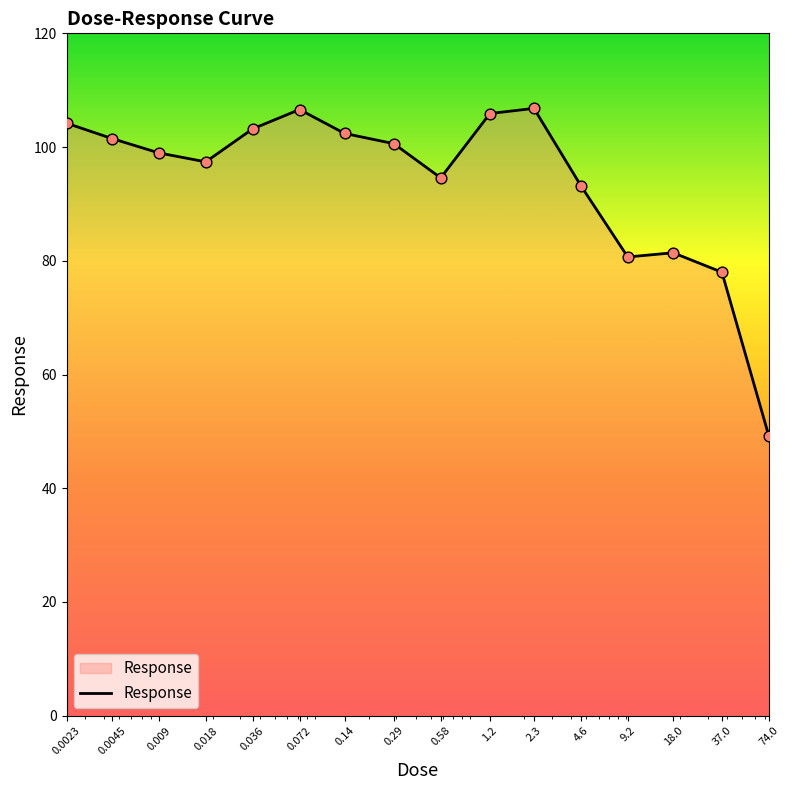

What is the minimum value shown in the chart?

49.2